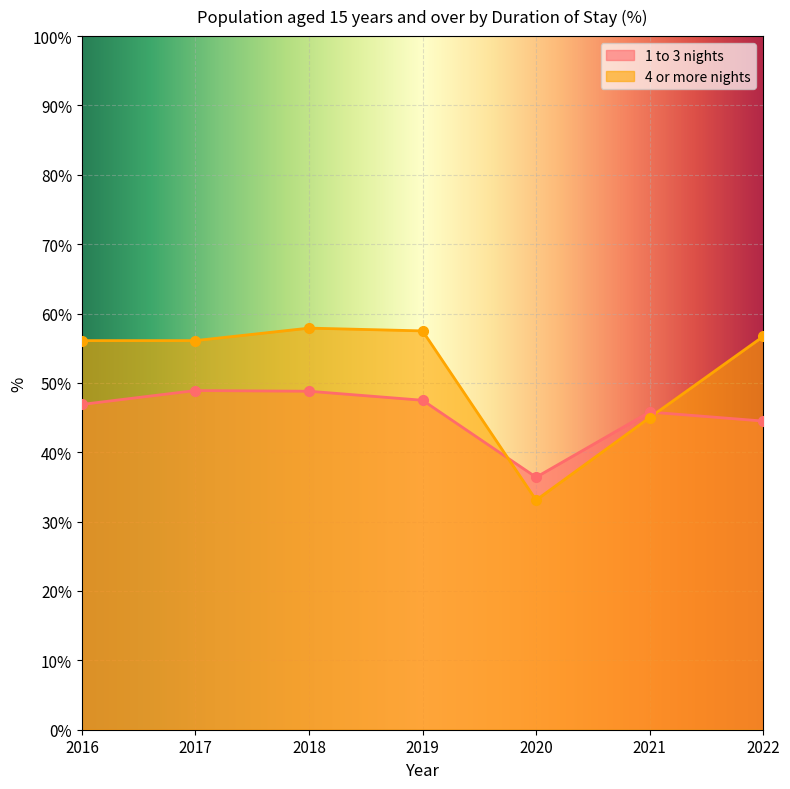

At 2018, list the series in order from largest to smallest.

4 or more nights, 1 to 3 nights